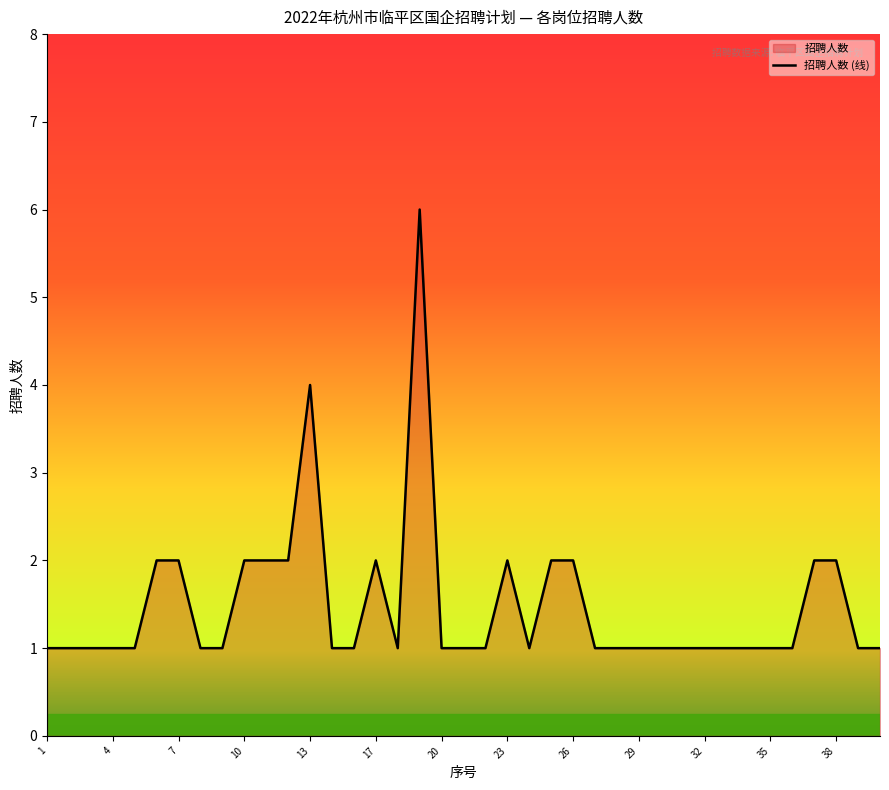

Is it true that the value at 17 is 2?

True